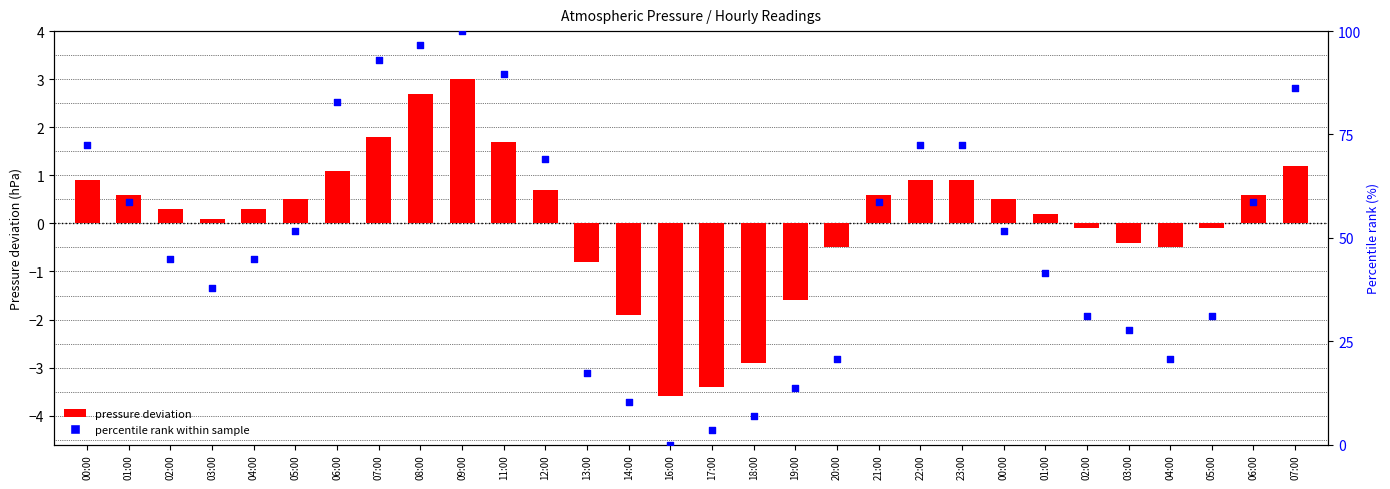

At which category is the sum across all series the highest?

09:00